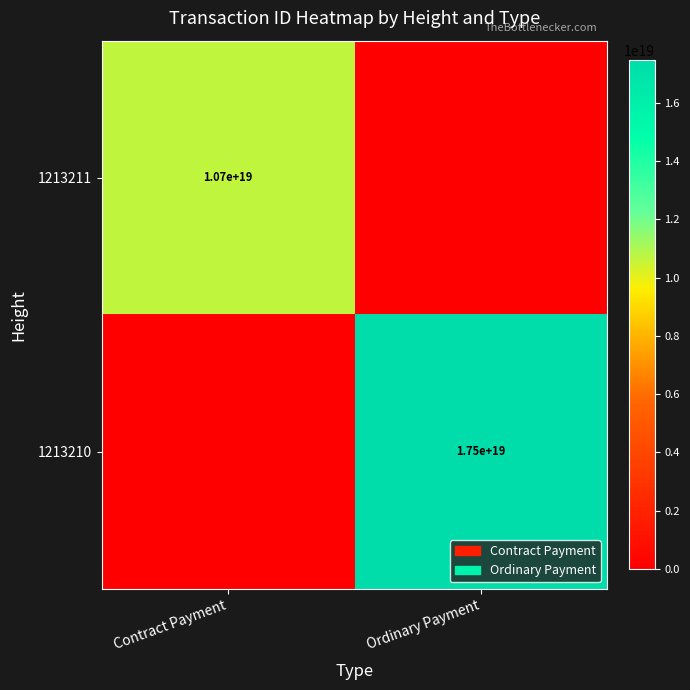

The 1213210 series shows 10923725371722575872 at Ordinary Payment. True or false?

False